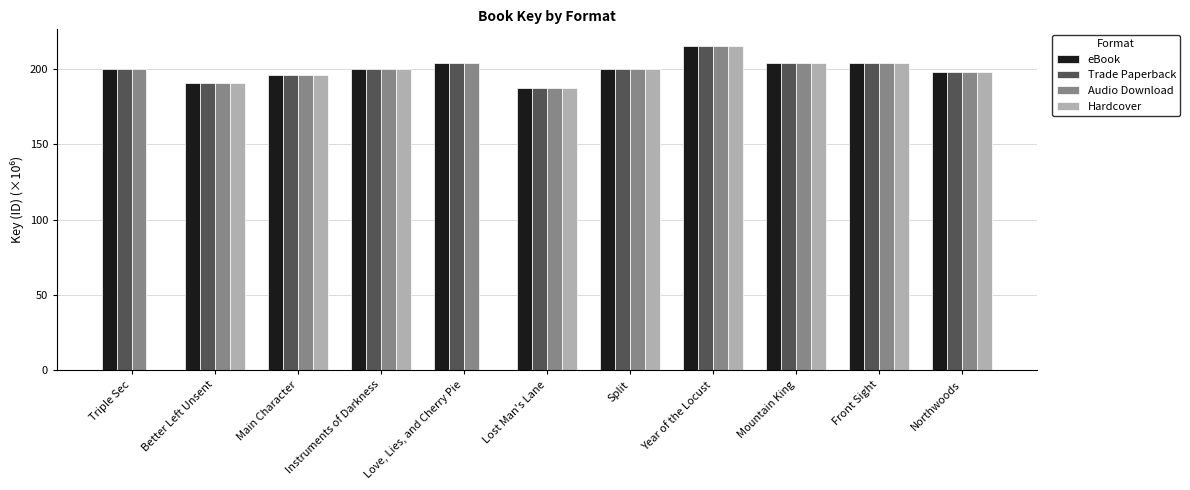

Is it true that Trade Paperback equals 46.1 at Split?

False